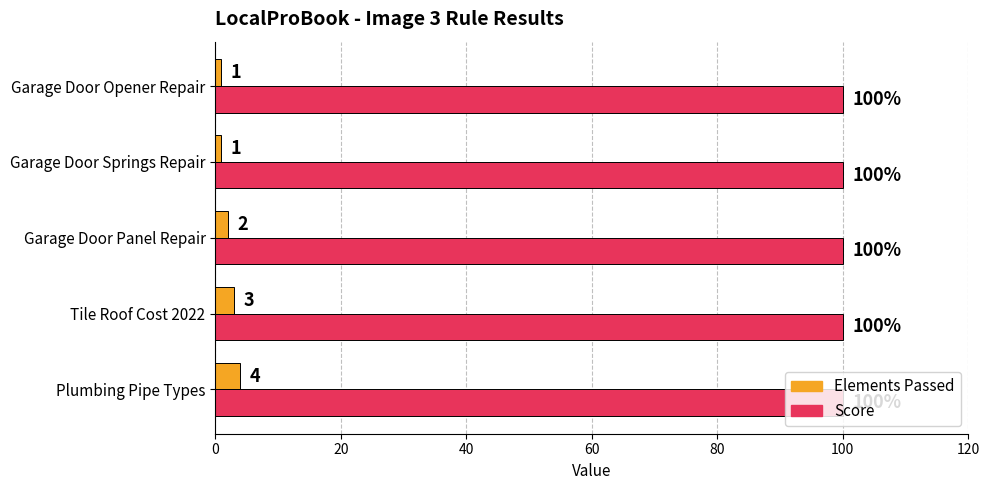

What are all the series names shown in the legend?

Elements Passed, Score